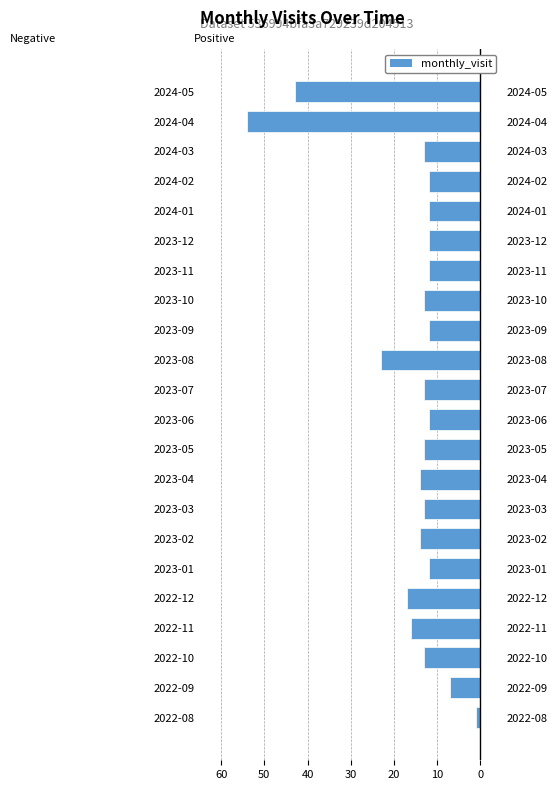

What is the difference between the maximum and minimum values?

53